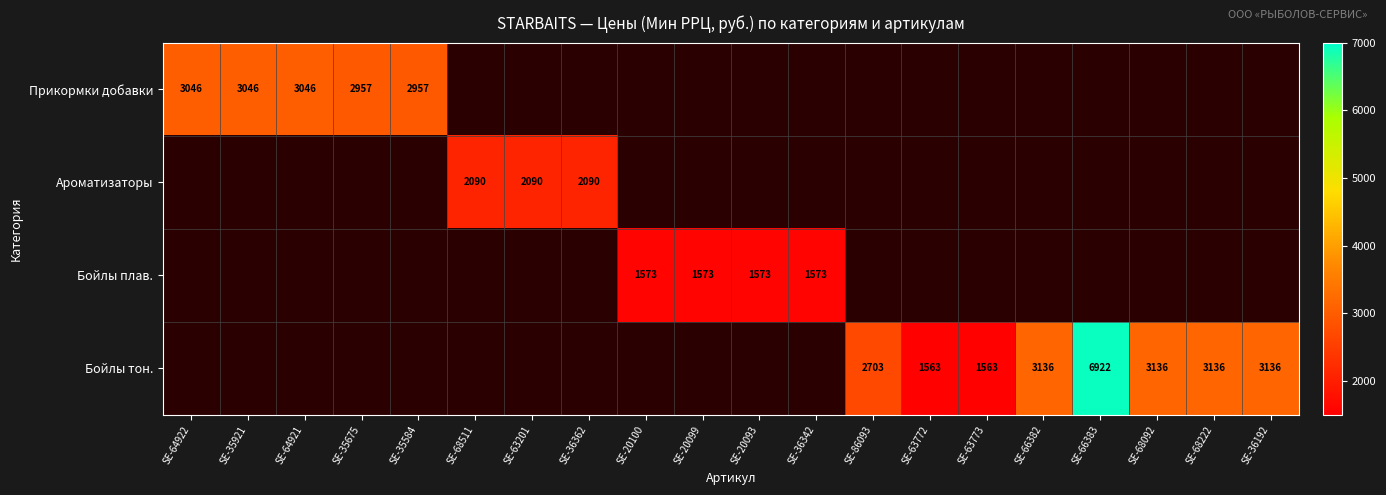

How many distinct data groups are displayed?

4